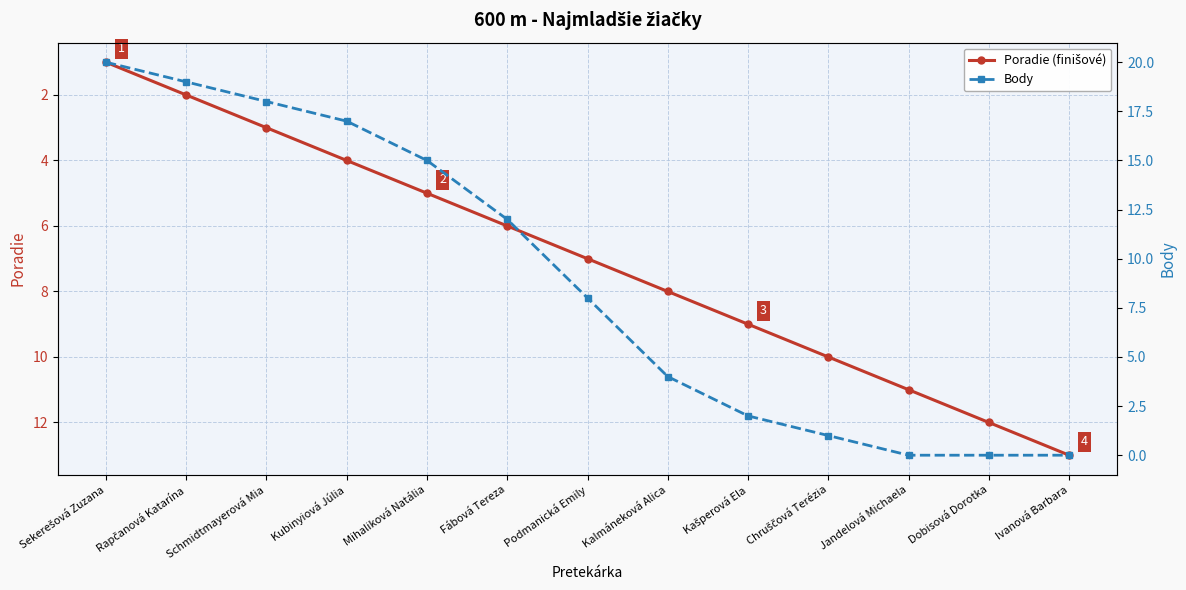

How many intersections are there between Body and Poradie (finišové)?

1